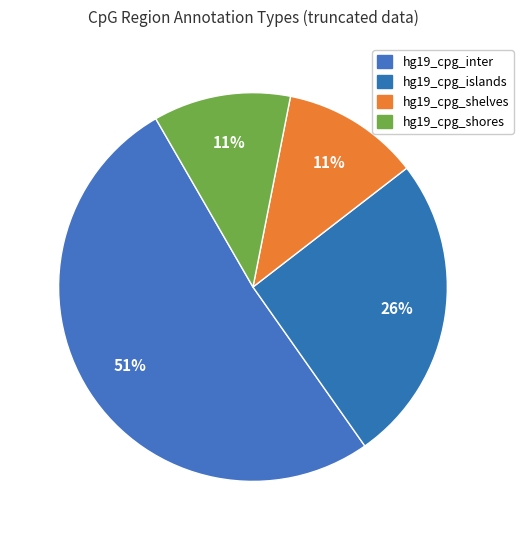

How many segments does this pie chart have?

4